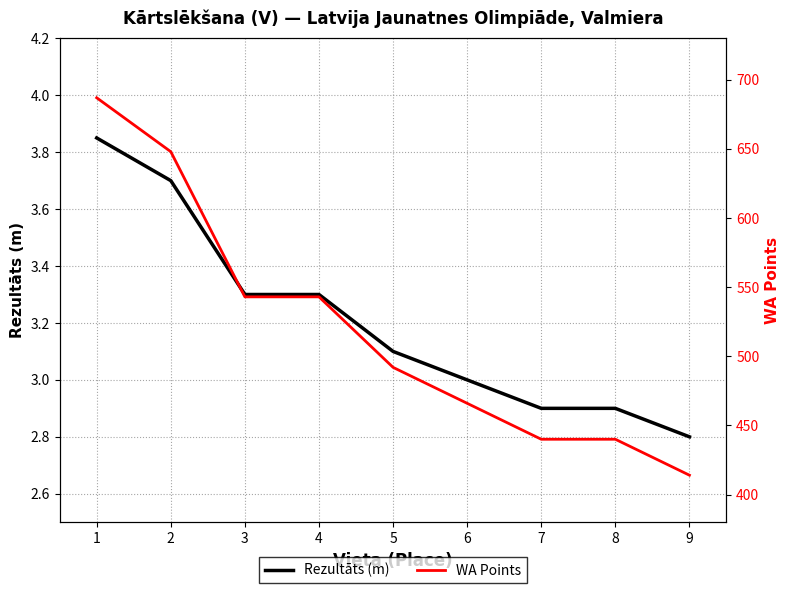

Rank the series by their maximum value, from highest to lowest.

WA Points, Rezultāts (m)